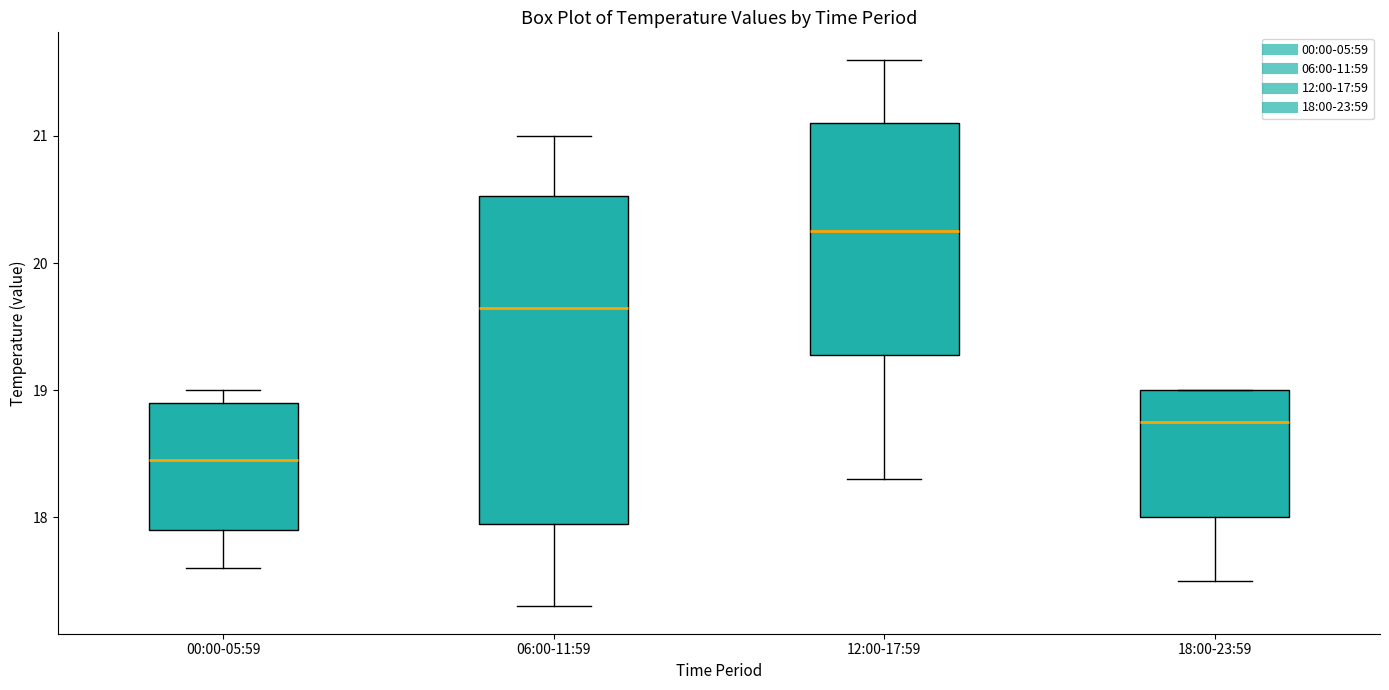

Reading left to right, transcribe this box plot: for each box, give where its median line is, the range the box spans, and where its two whiskers end, as read against the y-axis. The values are not printed on the chart, so give them approximately, as read against the axis.

00:00-05:59: median 18.5, box 17.9 to 18.9, whiskers 17.6 to 19.0
06:00-11:59: median 19.7, box 18.0 to 20.5, whiskers 17.3 to 21.0
12:00-17:59: median 20.3, box 19.3 to 21.1, whiskers 18.3 to 21.6
18:00-23:59: median 18.8, box 18.0 to 19.0, whiskers 17.5 to 19.0